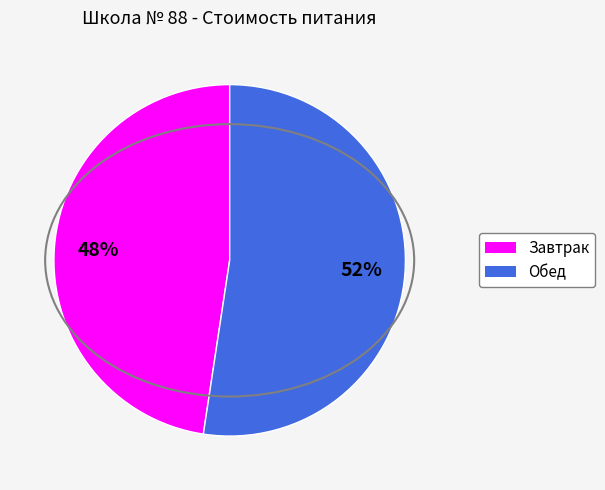

What is the ratio of the value at Завтрак to the value at Обед?

0.9